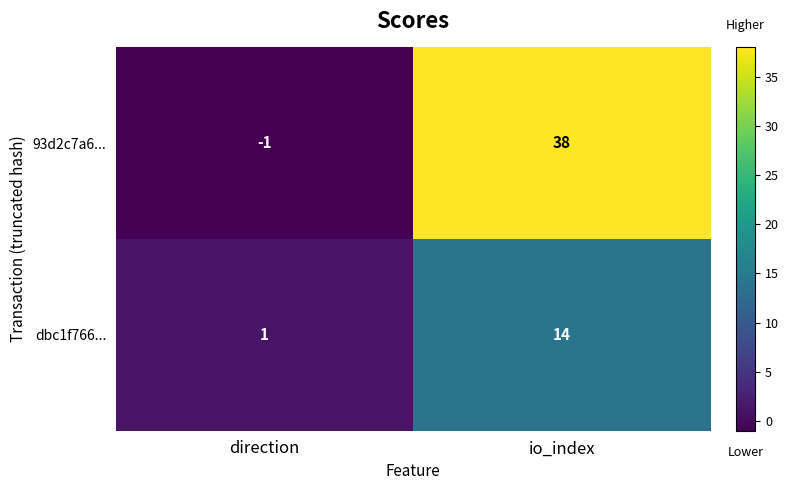

What is the sum of the 93d2c7a6... values at io_index and direction?

37